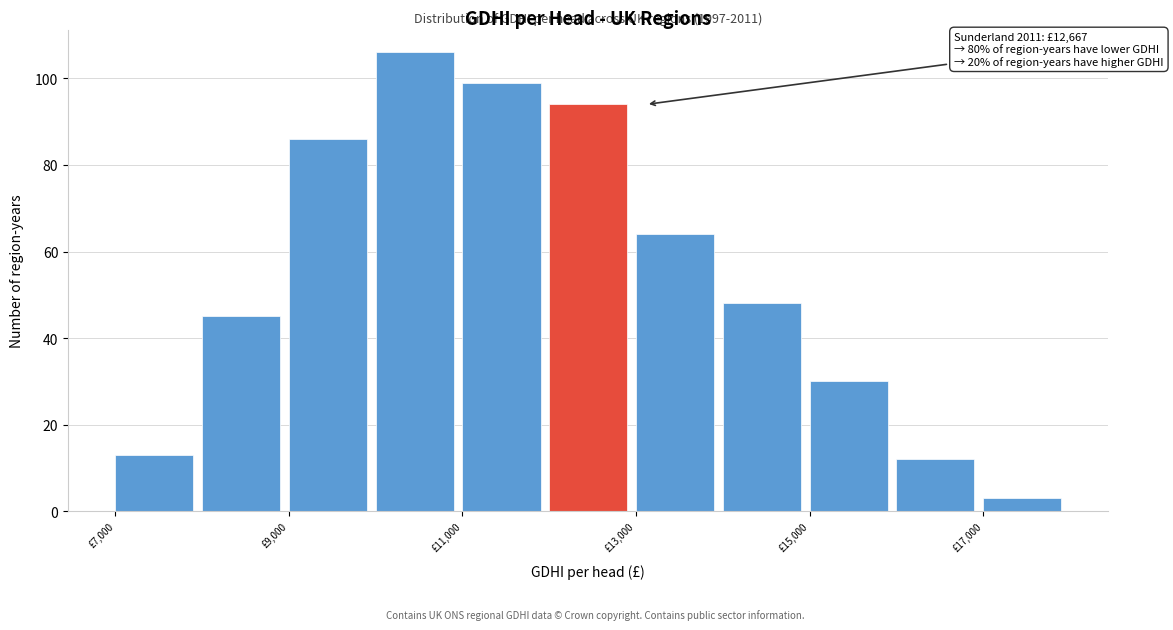

Over which range of the x-axis is the bar tallest?

10000 to 11000